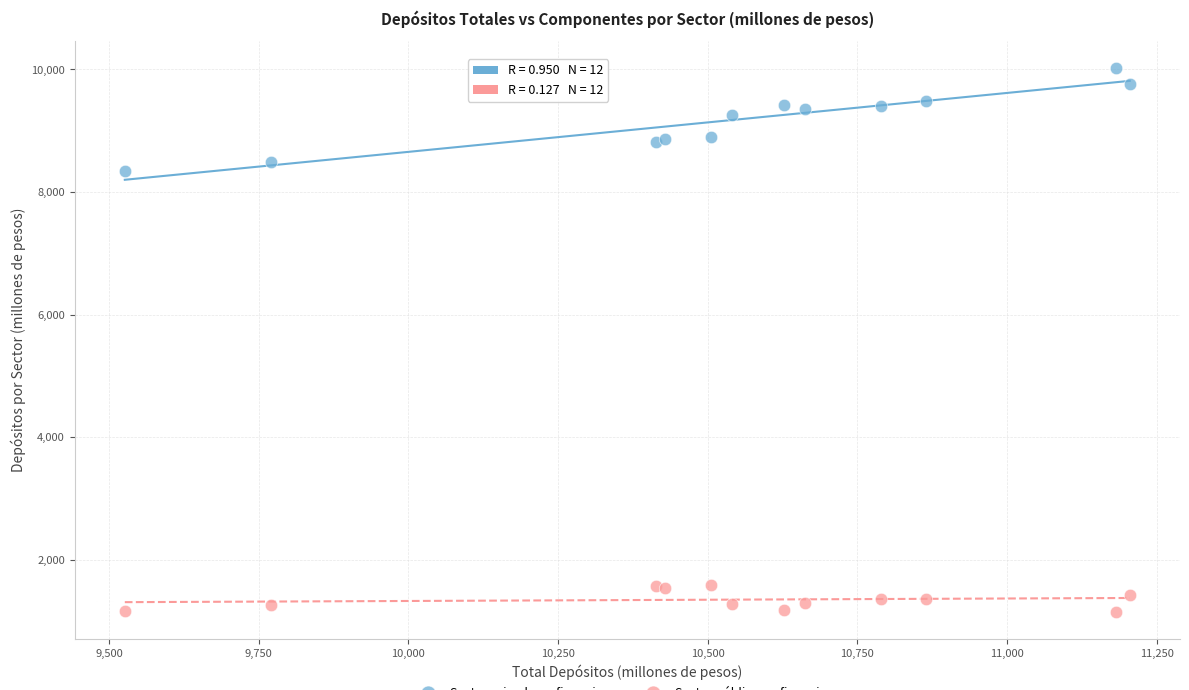

Across all series, what Y value is closest to 5586?

8348.1